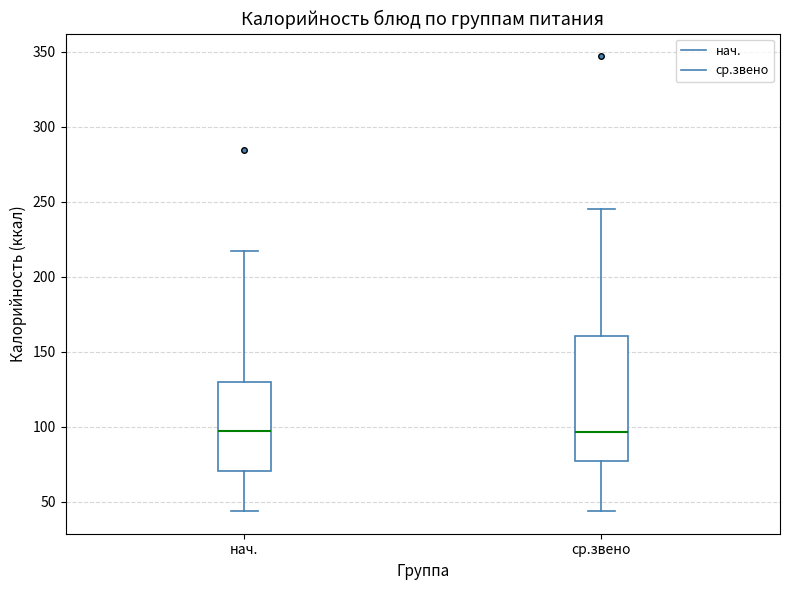

Reading left to right, transcribe this box plot: for each box, give where its median line is, the range the box spans, and where its two whiskers end, as read against the y-axis. The values are not printed on the chart, so give them approximately, as read against the axis.

нач.: median 95, box 70 to 130, whiskers 45 to 220
ср.звено: median 95, box 80 to 160, whiskers 45 to 245